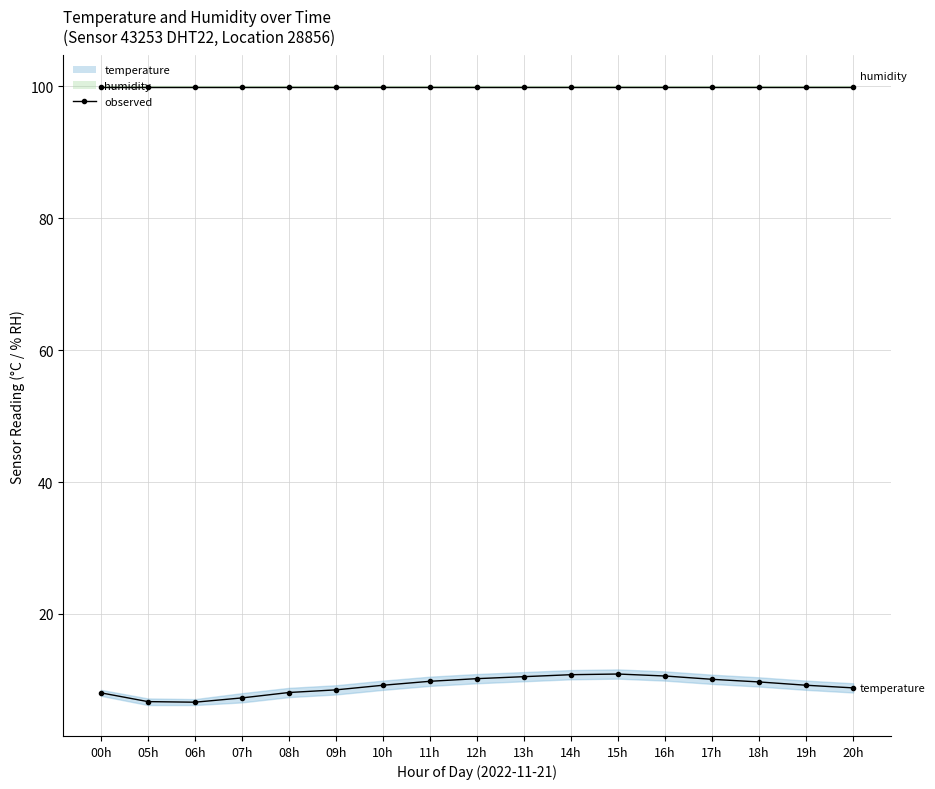

What position from the right is 08h?

13